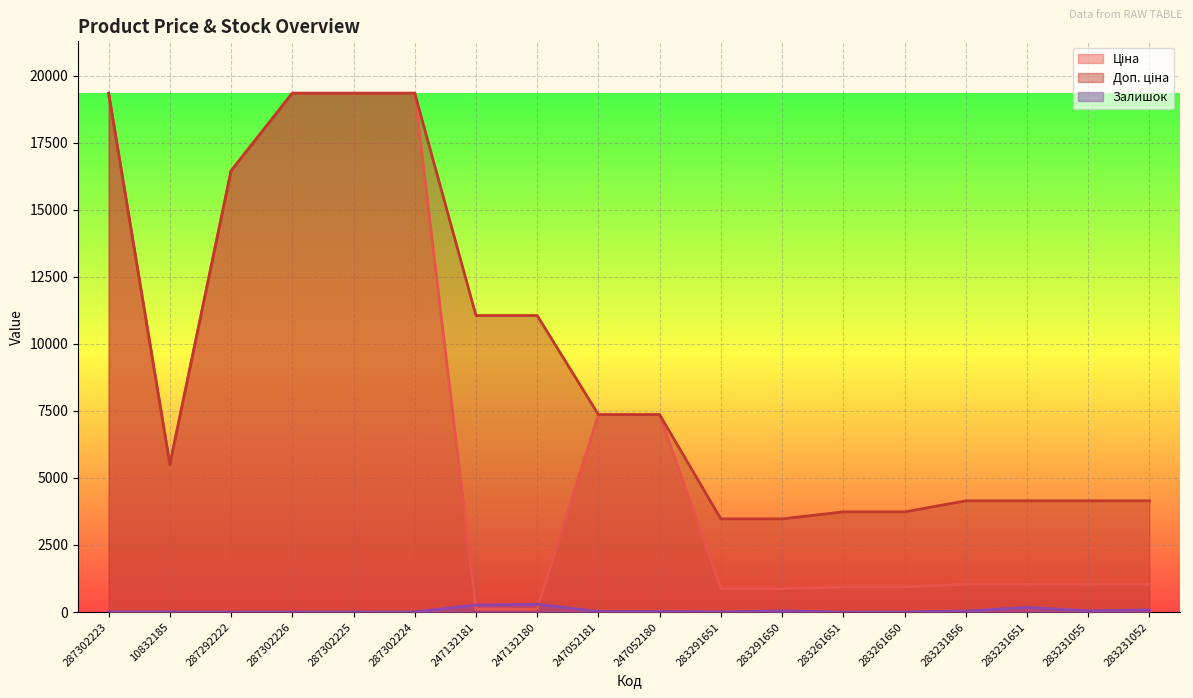

How many lines are shown in the chart?

3